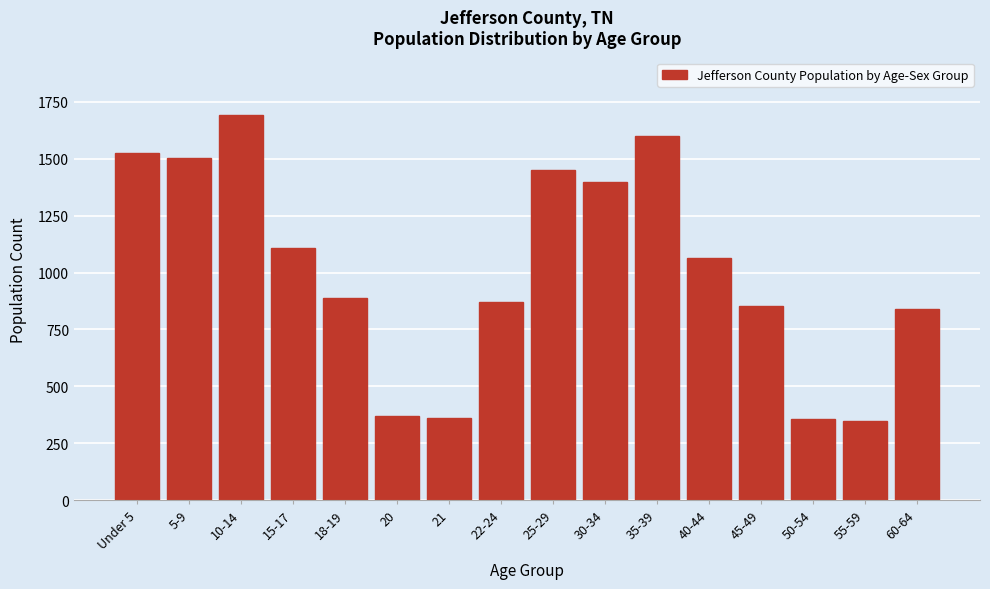

What is the sum of all values?

16236